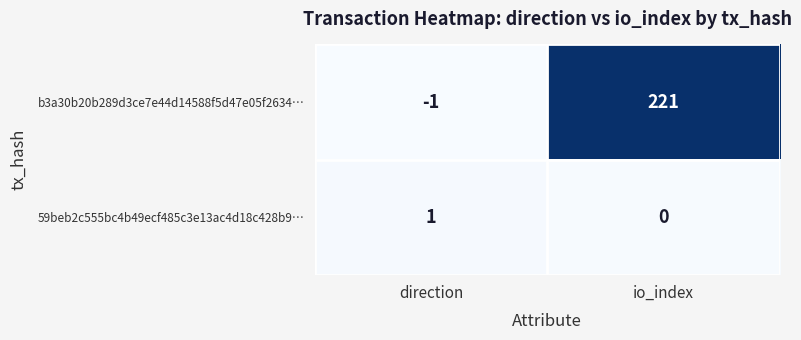

Rank the categories by 59beb2c555bc4b49ecf485c3e13ac4d18c428b9… value from lowest to highest.

io_index, direction